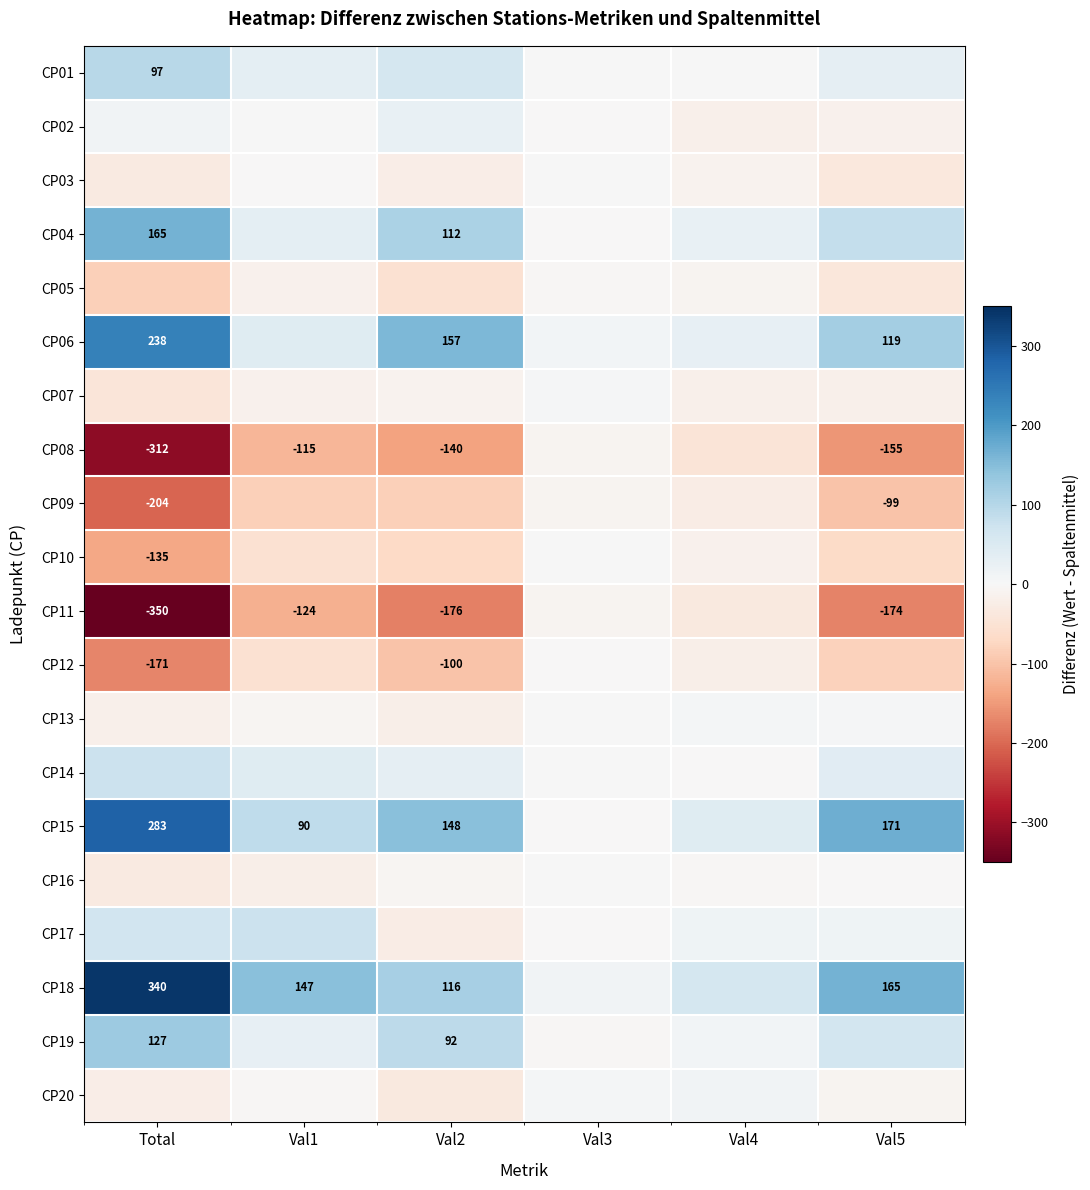

Where does the CP01 series first go above 33?

Total